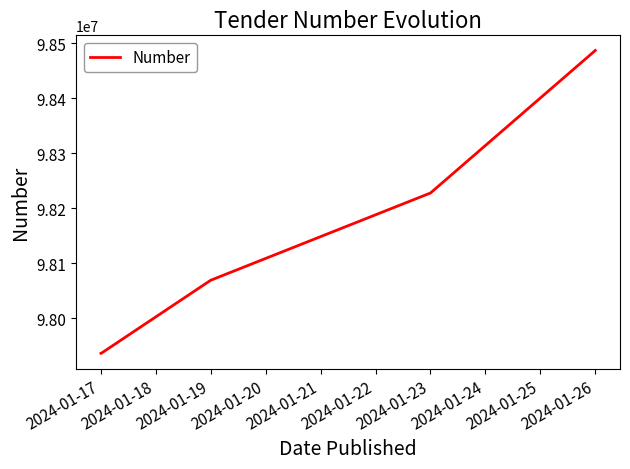

What is the value of the 4th point from the left?

98227818